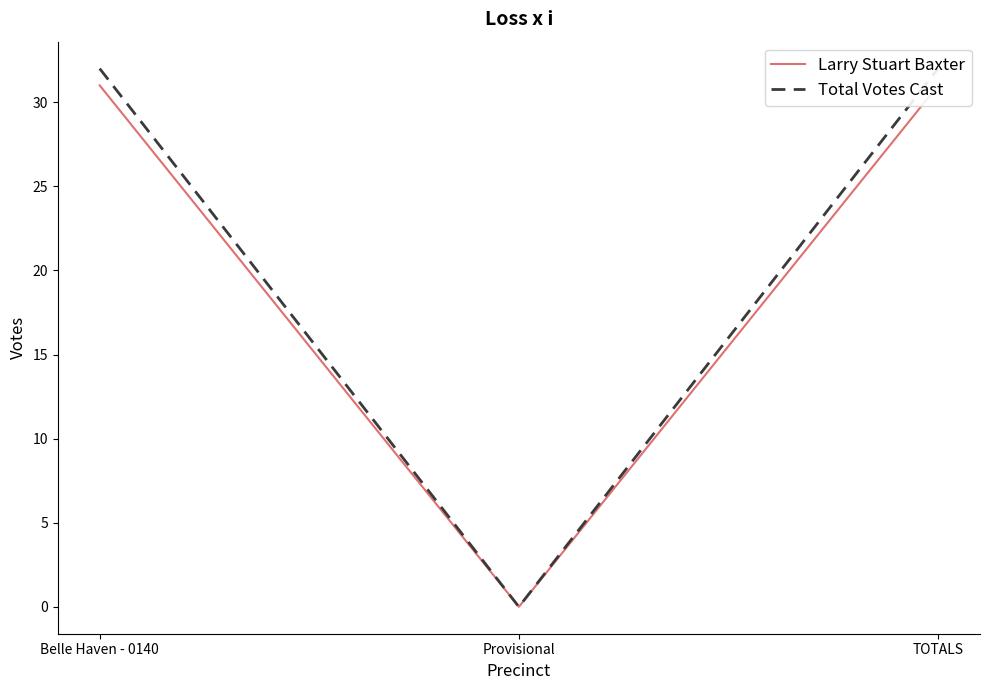

Which category has the highest value across all series?

Belle Haven - 0140